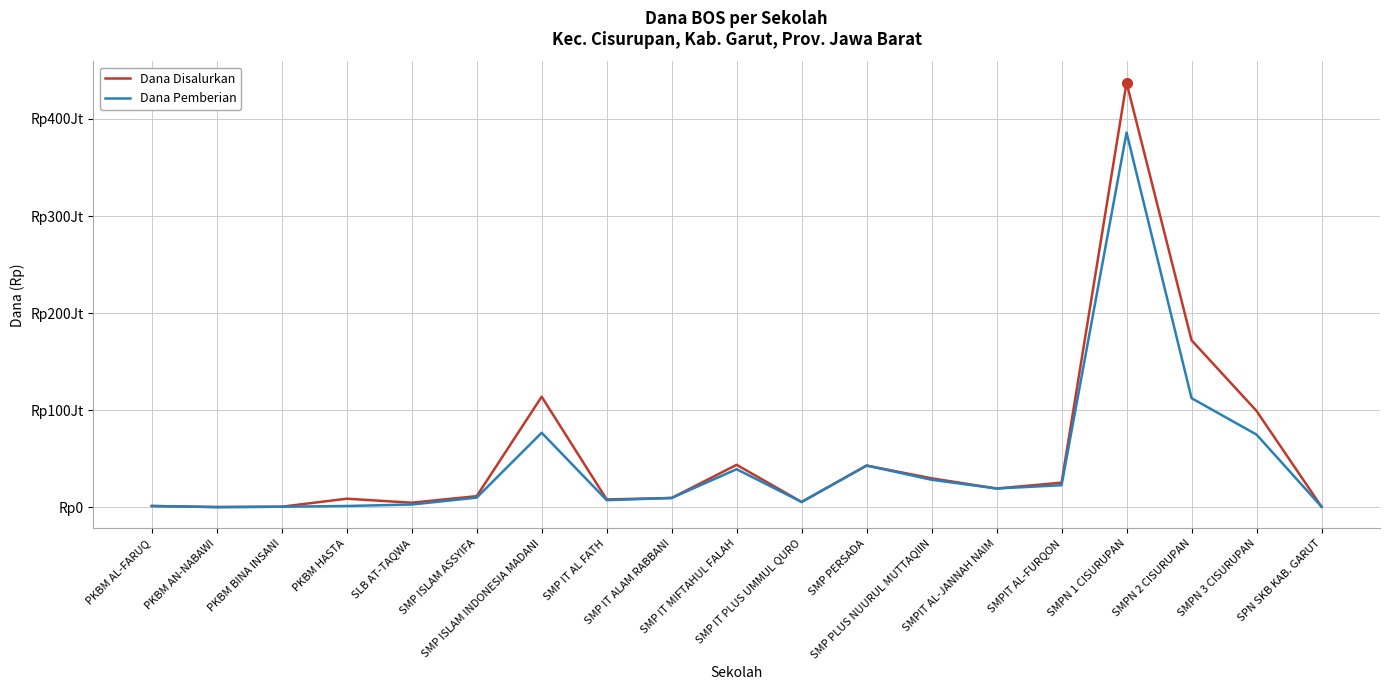

Rank the categories by Dana Disalurkan value from lowest to highest.

PKBM AN-NABAWI, PKBM BINA INSANI, SPN SKB KAB. GARUT, PKBM AL-FARUQ, SLB AT-TAQWA, SMP IT PLUS UMMUL QURO, SMP IT AL FATH, PKBM HASTA, SMP IT ALAM RABBANI, SMP ISLAM ASSYIFA, SMPIT AL-JANNAH NAIM, SMPIT AL-FURQON, SMP PLUS NUURUL MUTTAQIIN, SMP PERSADA, SMP IT MIFTAHUL FALAH, SMPN 3 CISURUPAN, SMP ISLAM INDONESIA MADANI, SMPN 2 CISURUPAN, SMPN 1 CISURUPAN